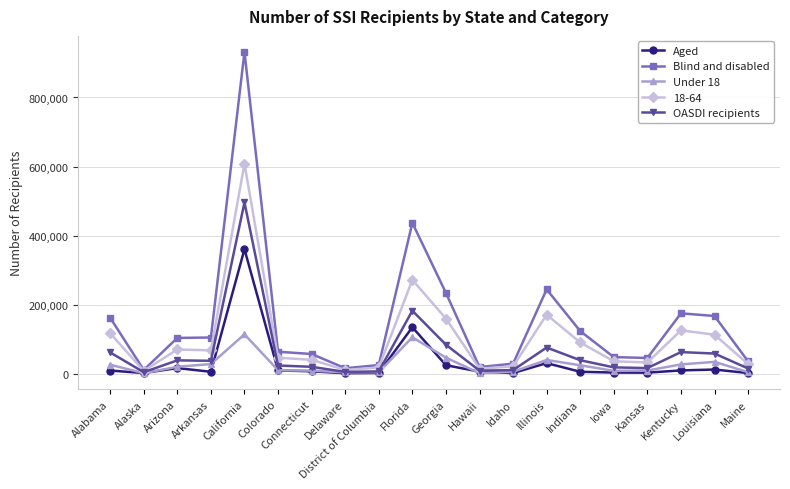

True or false: Under 18 has more than 2 interior local peaks.

True